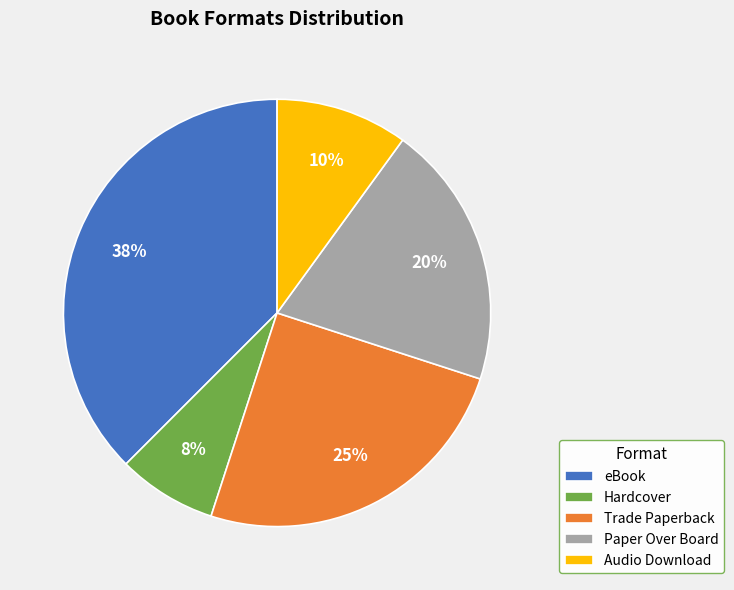

Is it true that Paper Over Board is 20% of the pie?

True